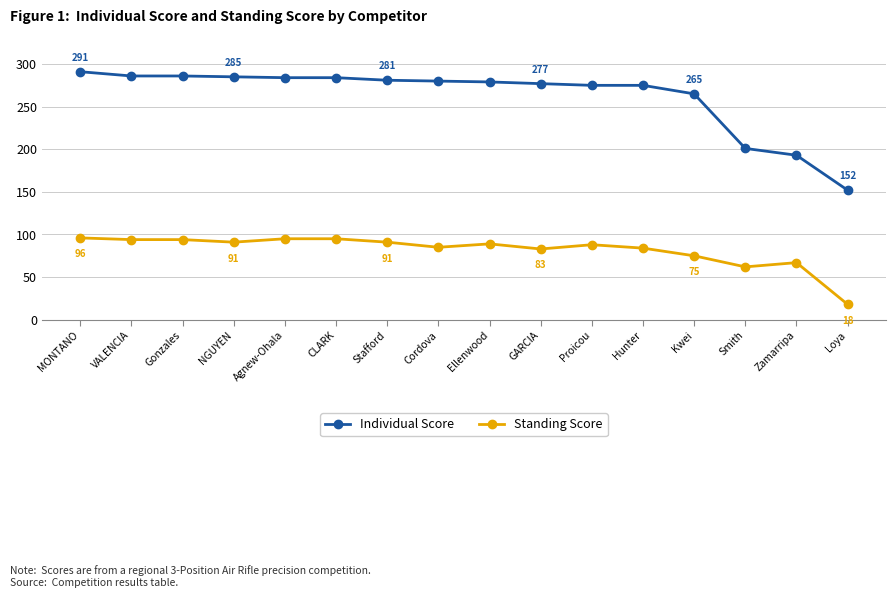

What is the smallest value displayed?

18